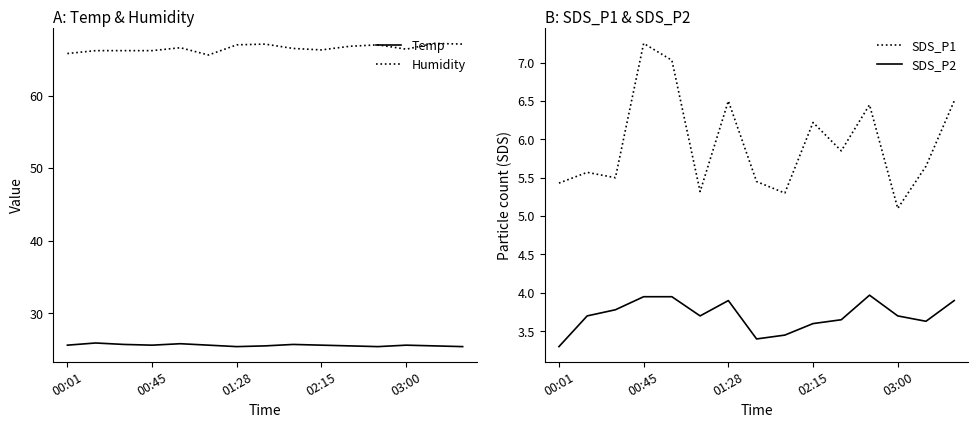

Where is the first local minimum for SDS_P2?

5